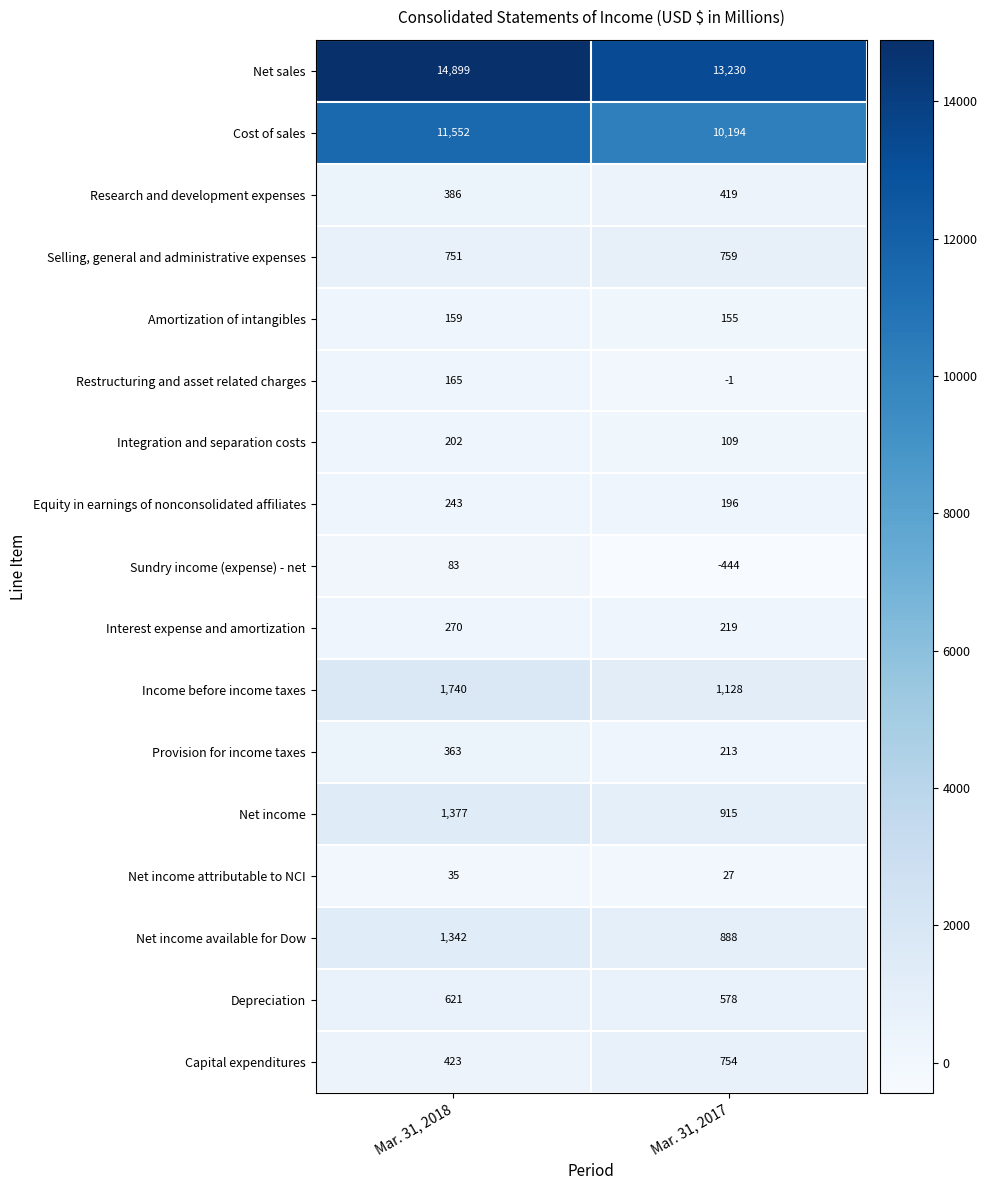

What is the minimum value shown in the chart?

-444